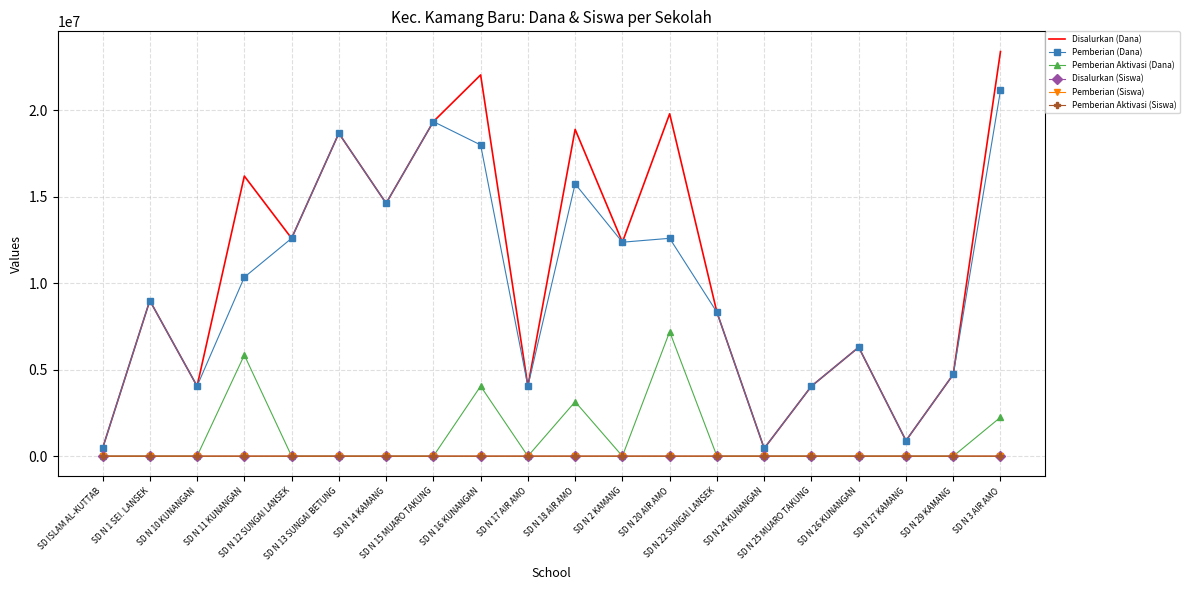

Which series has the largest range (max minus min)?

Disalurkan (Dana)